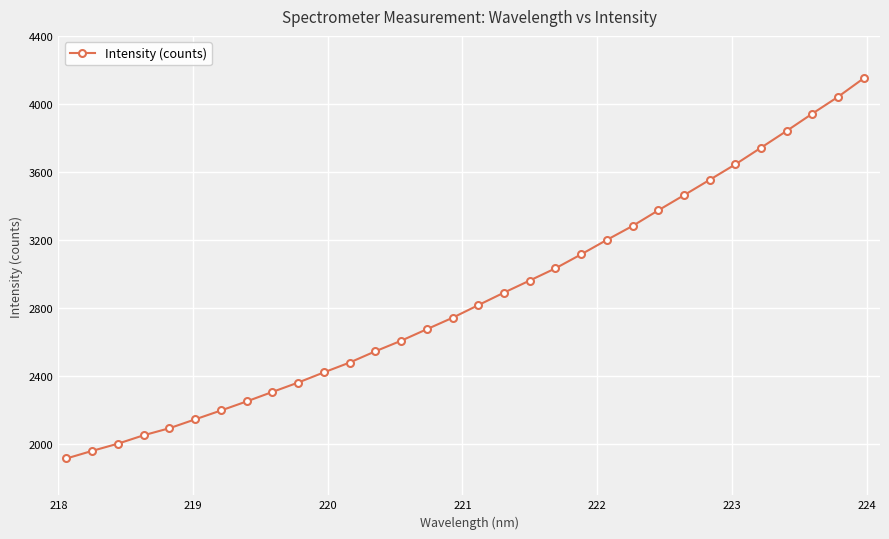

What is the average value?

2870.0